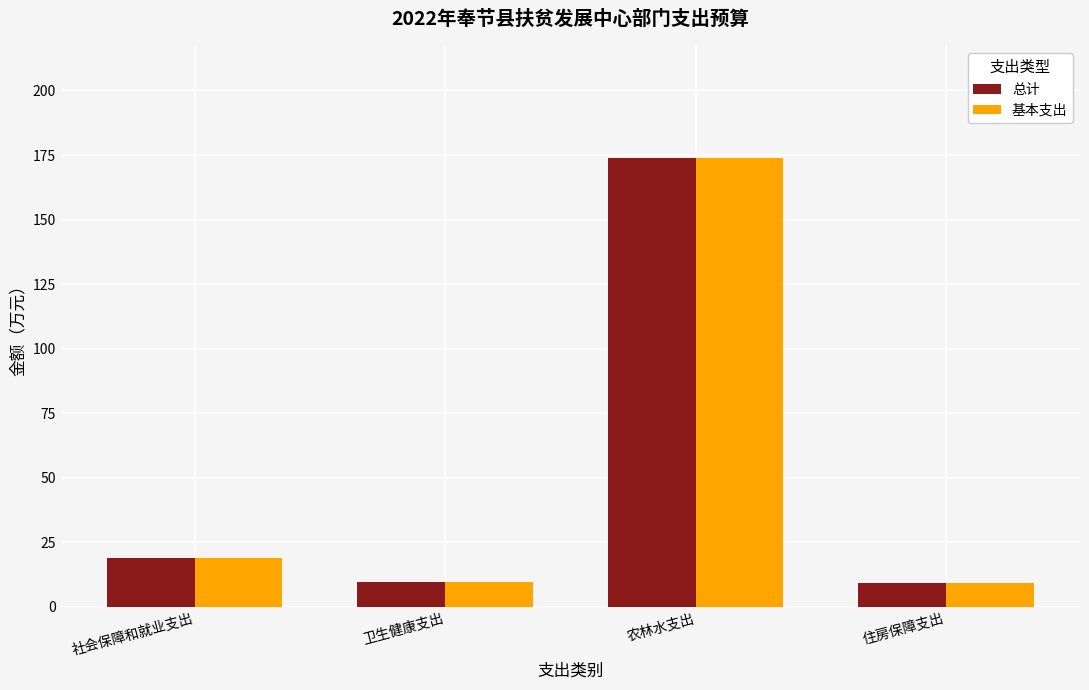

What is the sum of the 总计 values at 社会保障和就业支出 and 卫生健康支出?

28.4